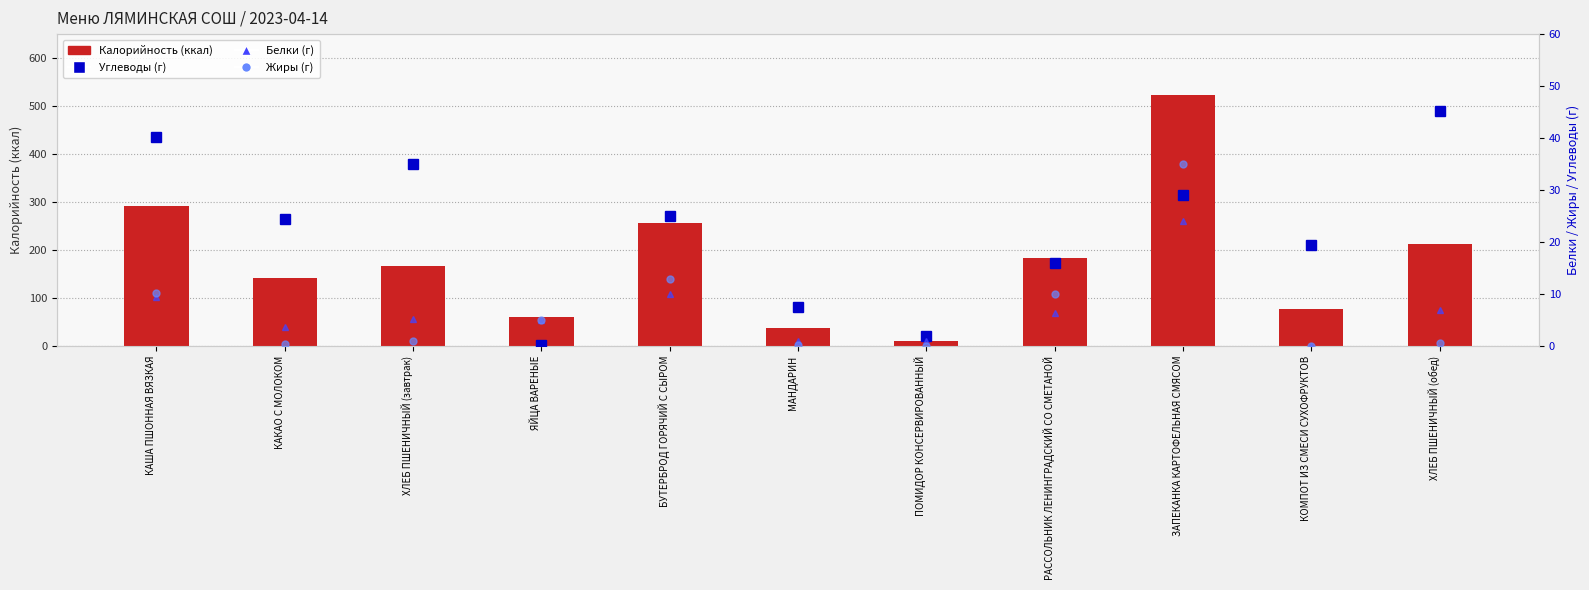

List the labels in order of Жиры value, smallest first.

ПОМИДОР КОНСЕРВИРОВАННЫЙ, КОМПОТ ИЗ СМЕСИ СУХОФРУКТОВ, МАНДАРИН, КАКАО С МОЛОКОМ, ХЛЕБ ПШЕНИЧНЫЙ (обед), ХЛЕБ ПШЕНИЧНЫЙ (завтрак), ЯЙЦА ВАРЕНЫЕ, РАССОЛЬНИК ЛЕНИНГРАДСКИЙ СО СМЕТАНОЙ, КАША ПШОННАЯ ВЯЗКАЯ, БУТЕРБРОД ГОРЯЧИЙ С СЫРОМ, ЗАПЕКАНКА КАРТОФЕЛЬНАЯ СМЯСОМ